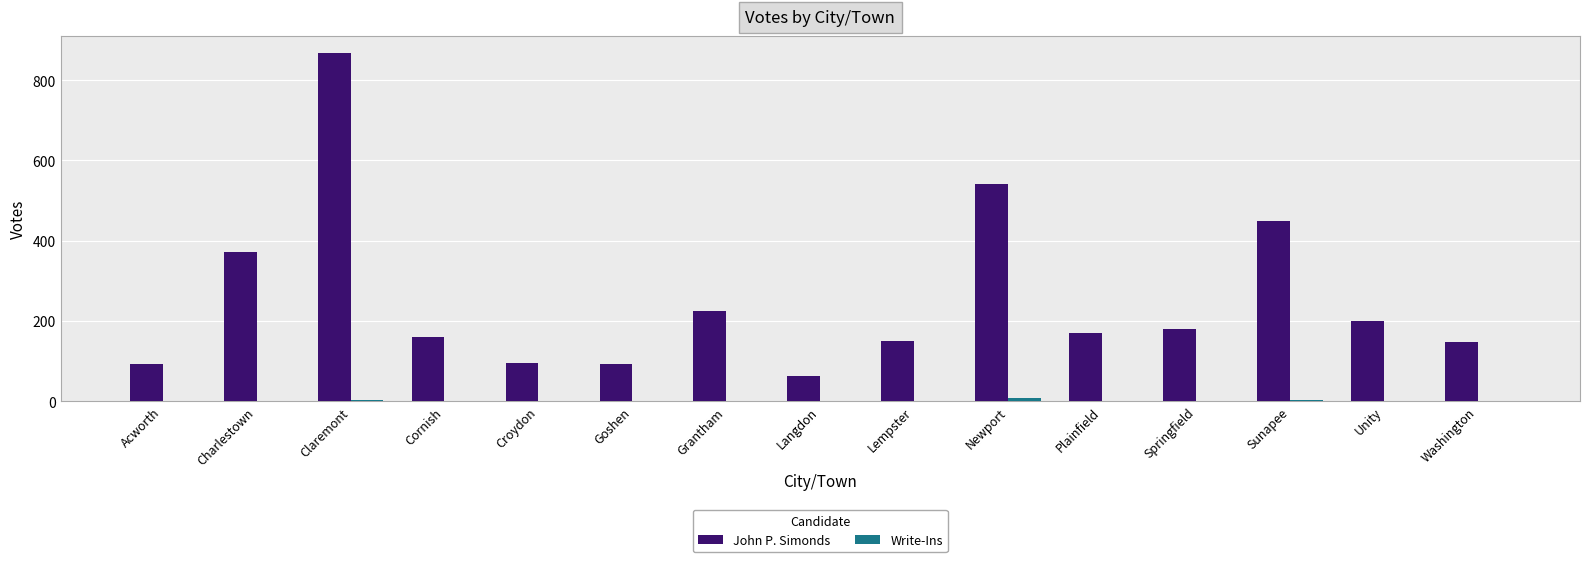

Where does the John P. Simonds series first go above 169?

Charlestown